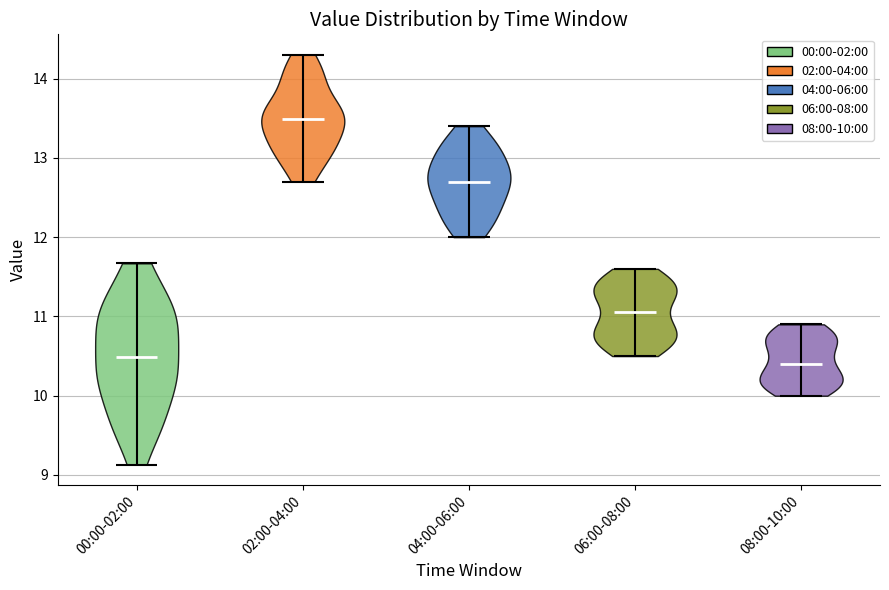

What is the highest point the violin for 06:00-08:00 reaches on the y-axis? The values are not printed on the chart, so give them approximately, as read against the axis.

11.6